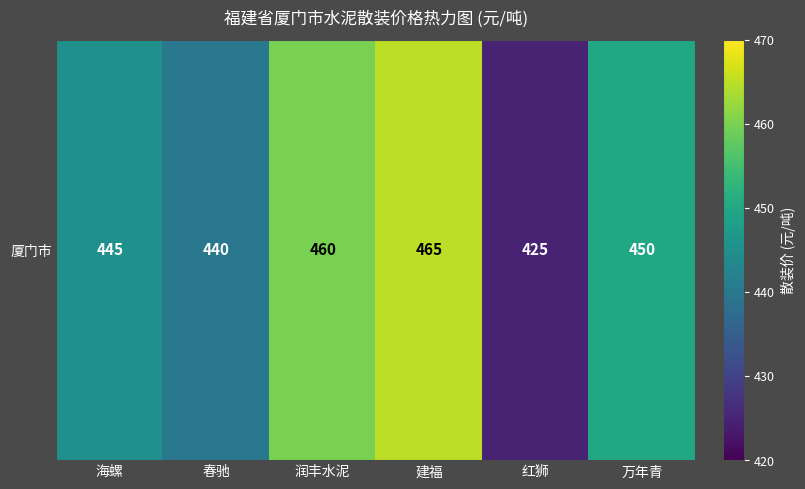

Is it true that the value at 润丰水泥 is 287?

False